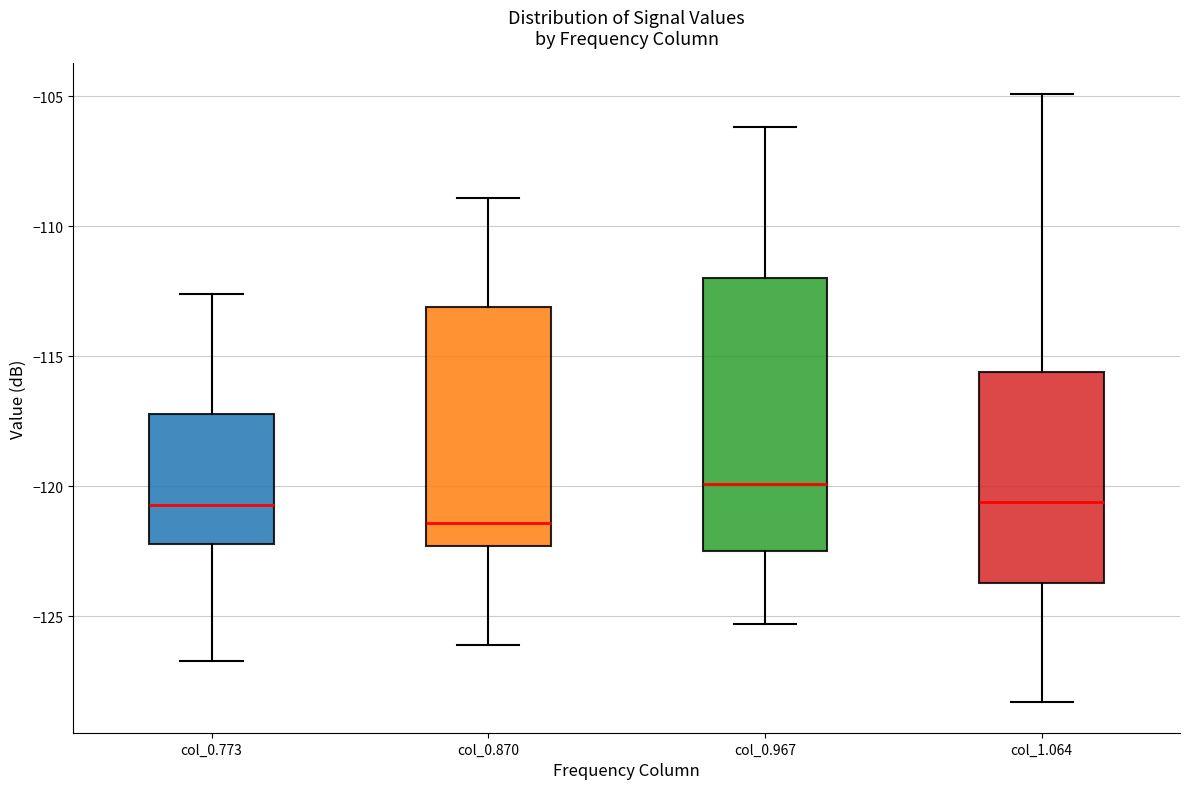

Reading left to right, read every box against the y-axis: the position of its median line, the range the box covers, and the ends of its whiskers. The values are not printed on the chart, so give them approximately, as read against the axis.

col_0.773: median -120.5, box -122.0 to -117.0, whiskers -126.5 to -112.5
col_0.870: median -121.5, box -122.5 to -113.0, whiskers -126.0 to -109.0
col_0.967: median -120.0, box -122.5 to -112.0, whiskers -125.5 to -106.0
col_1.064: median -120.5, box -123.5 to -115.5, whiskers -128.5 to -105.0